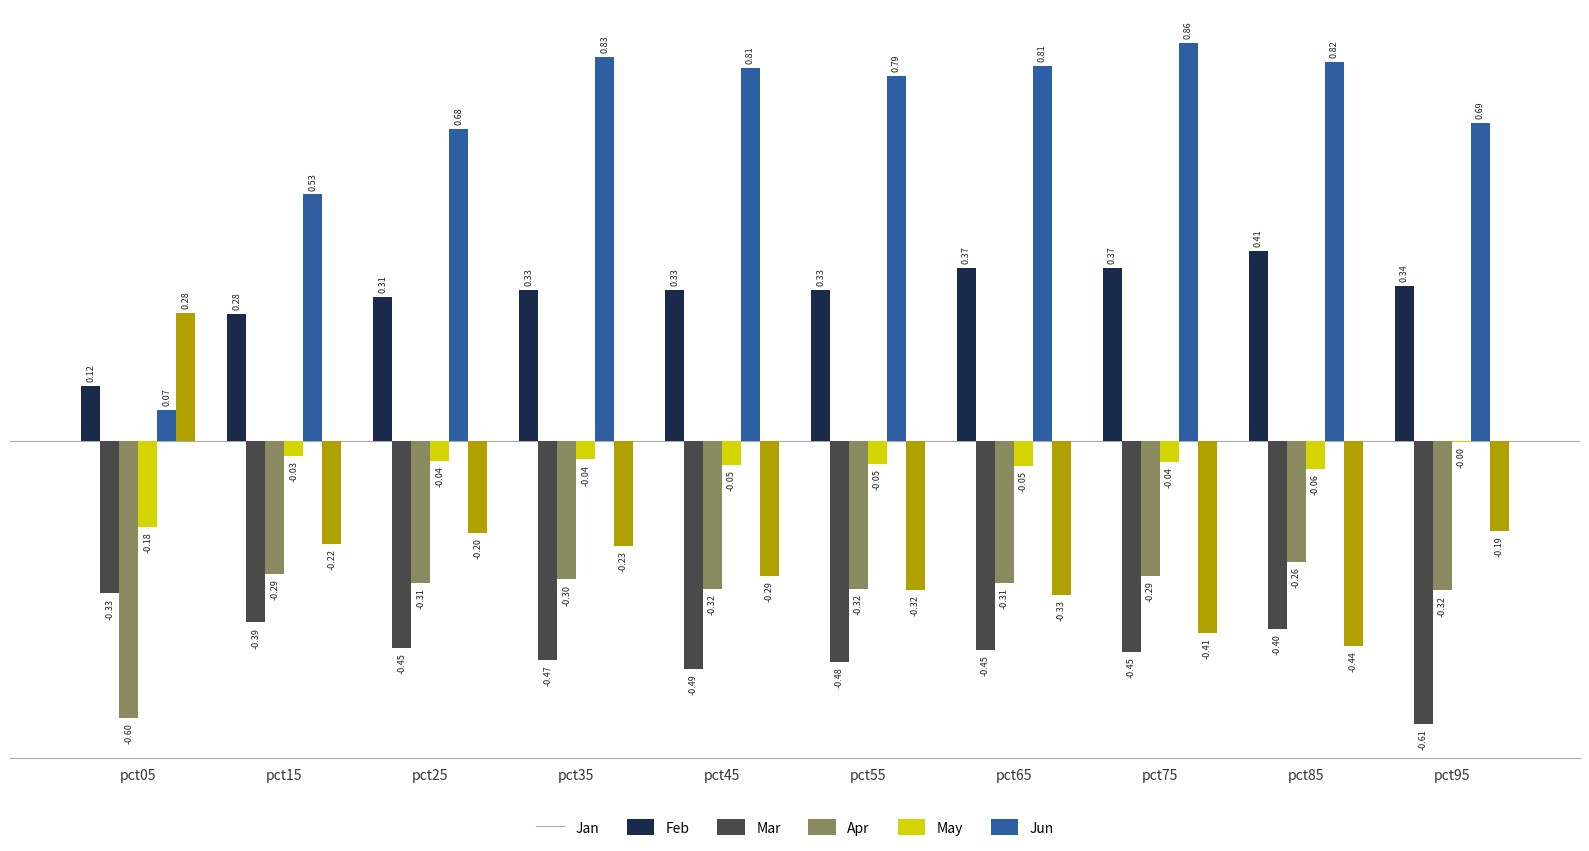

Which series has the largest total across all categories?

May